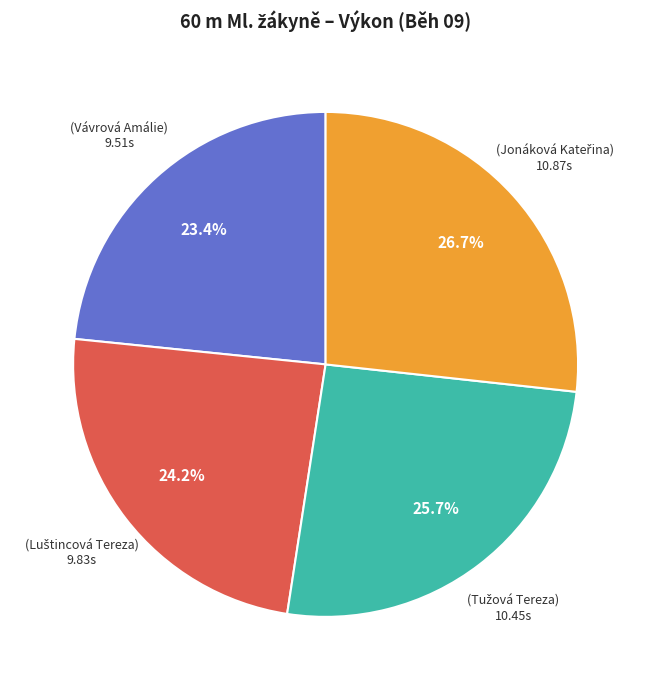

Is there any slice that represents more than half of the pie?

No